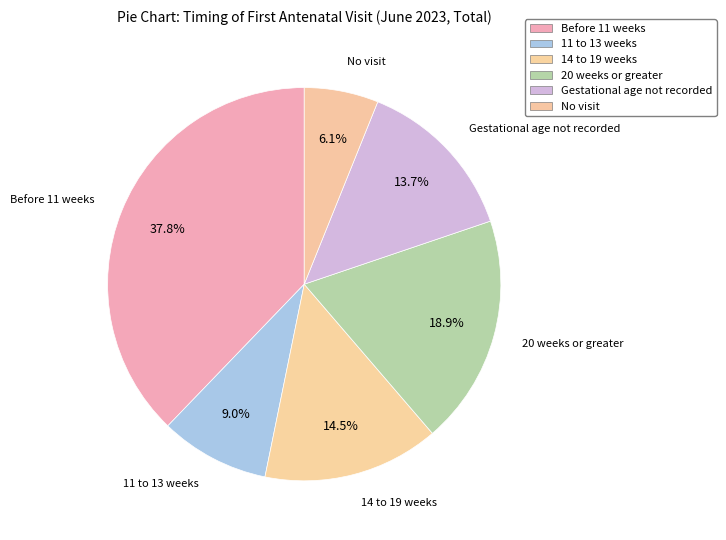

What portion of the pie excludes Gestational age not recorded?

86.3%